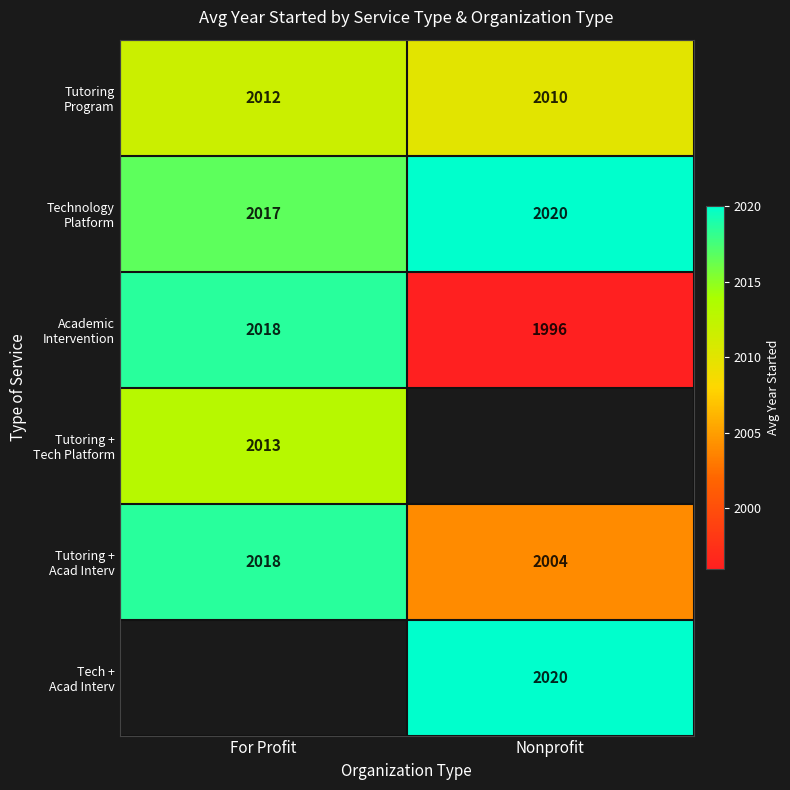

What is the difference between the highest and lowest values at Nonprofit?

24.0